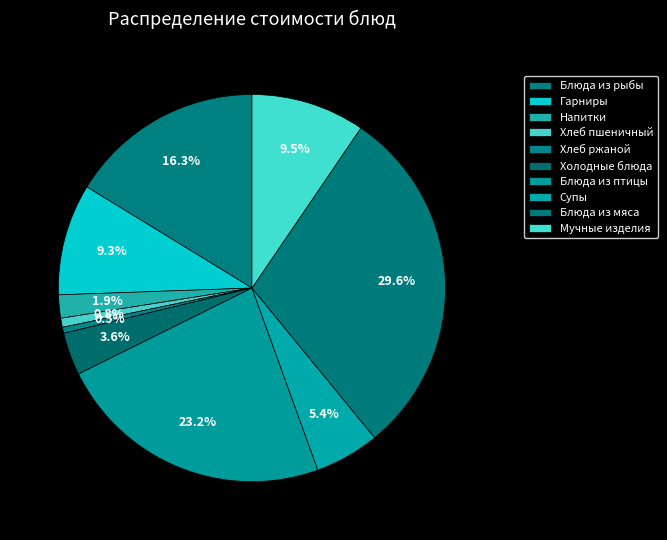

Count the number of slices in the pie.

10